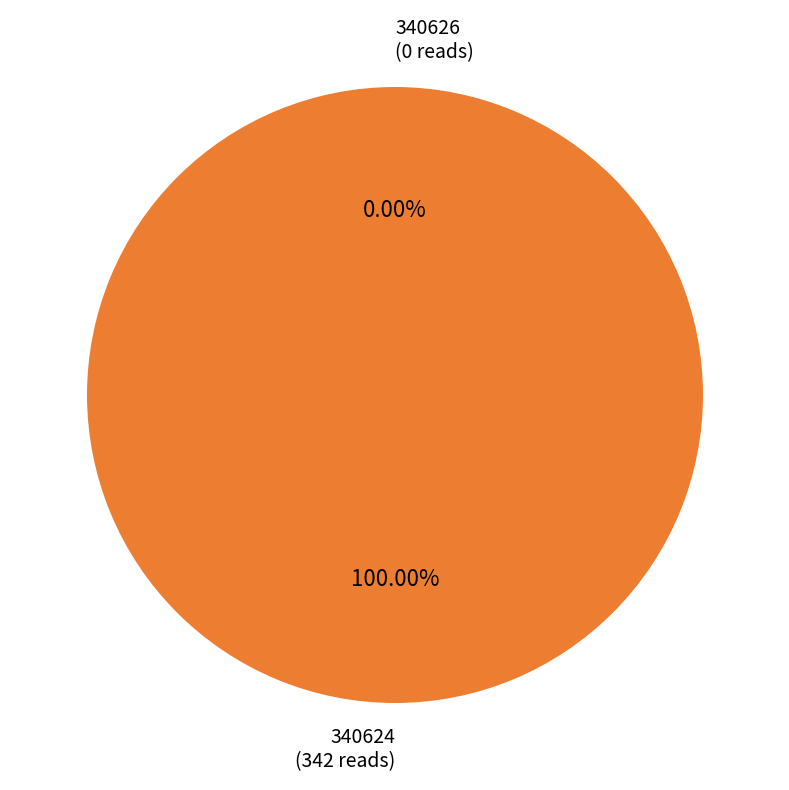

What is the total percentage of 340626 and 340624?

100.0%